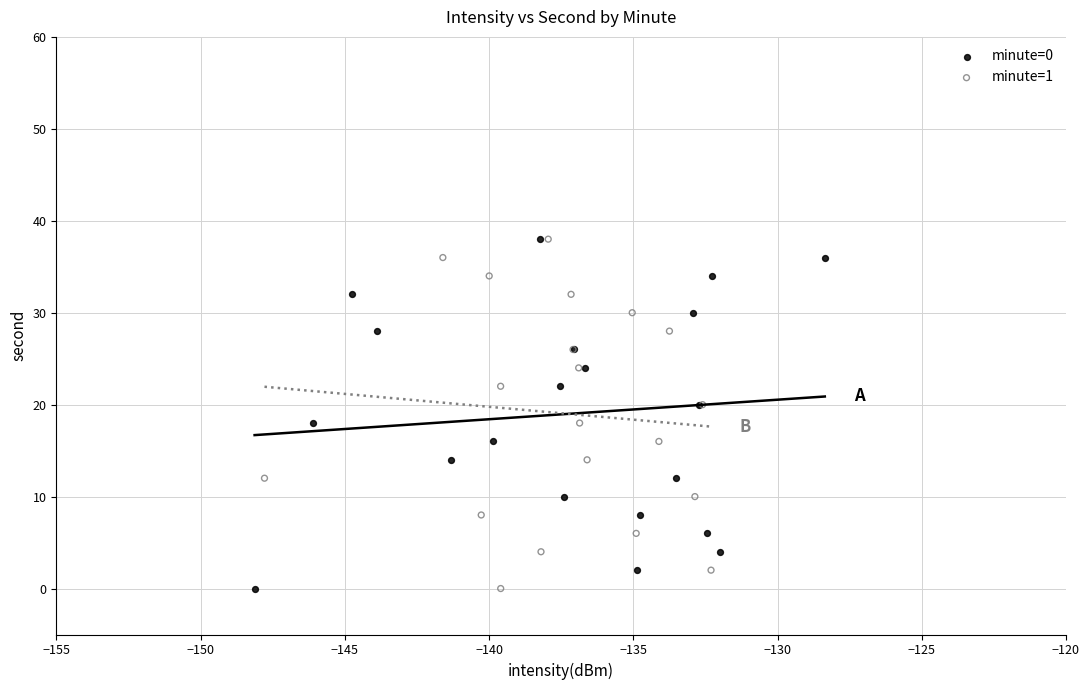

What are all the series names shown in the legend?

minute=0, minute=1